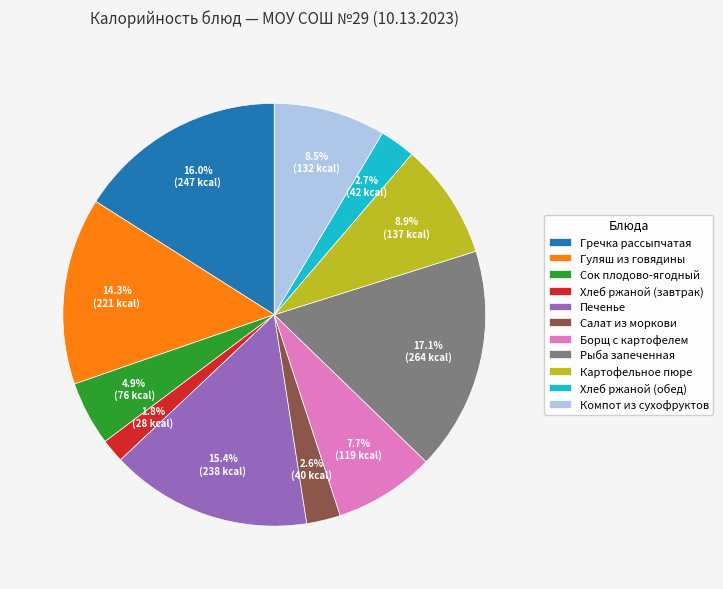

What percentage is NOT represented by Хлеб ржаной (обед)?

97.3%